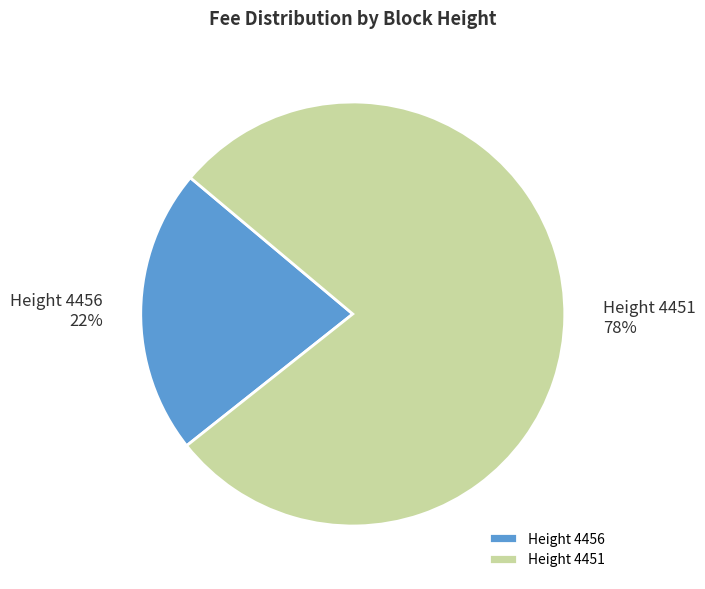

What is the largest slice in the pie chart?

Height 4451